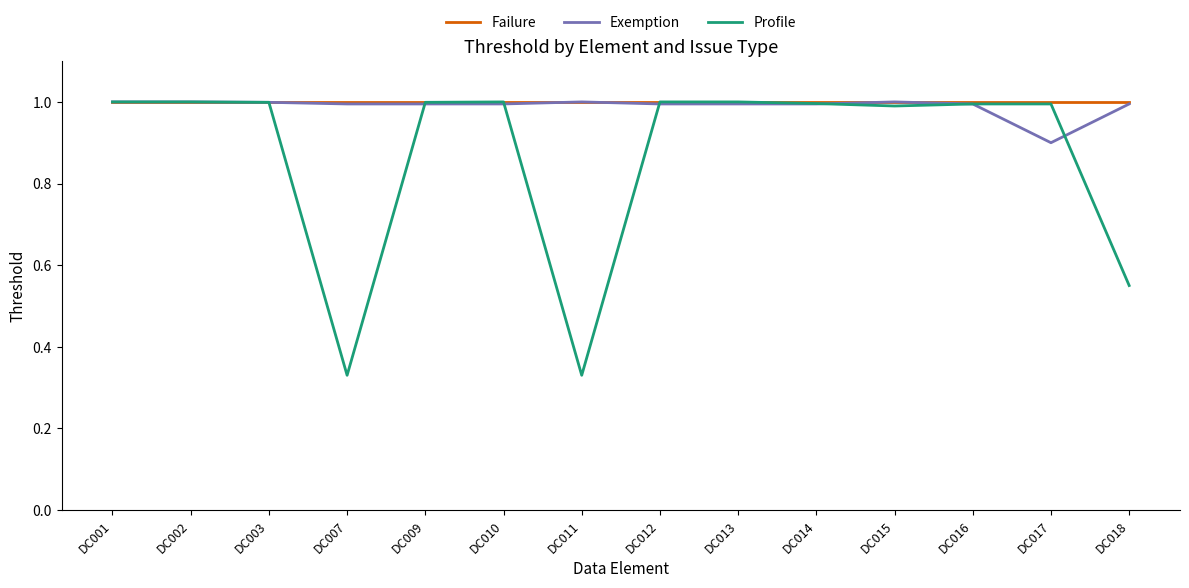

What is the lowest value of the Exemption series?

0.9